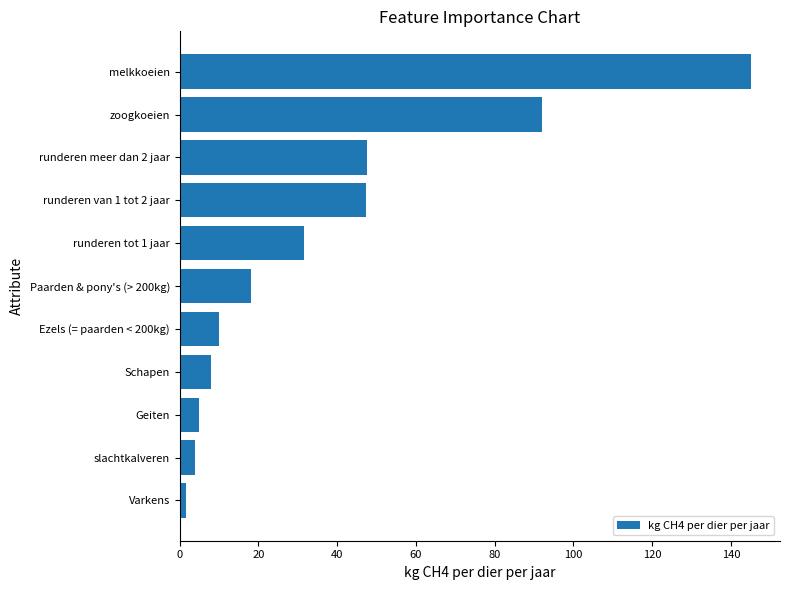

Approximately how many times larger is the value at Schapen compared to Ezels (= paarden < 200kg)?

0.8